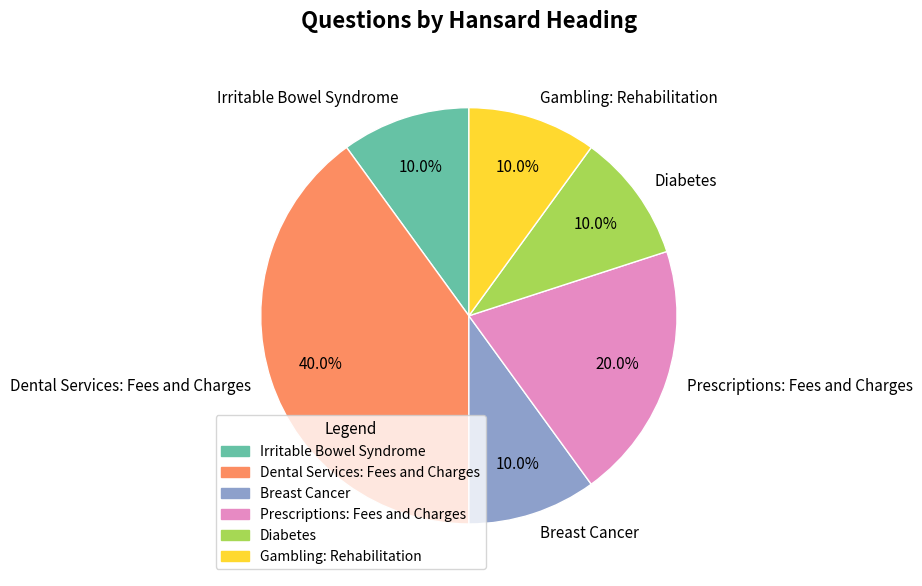

Does Diabetes account for over 50% of the chart?

No